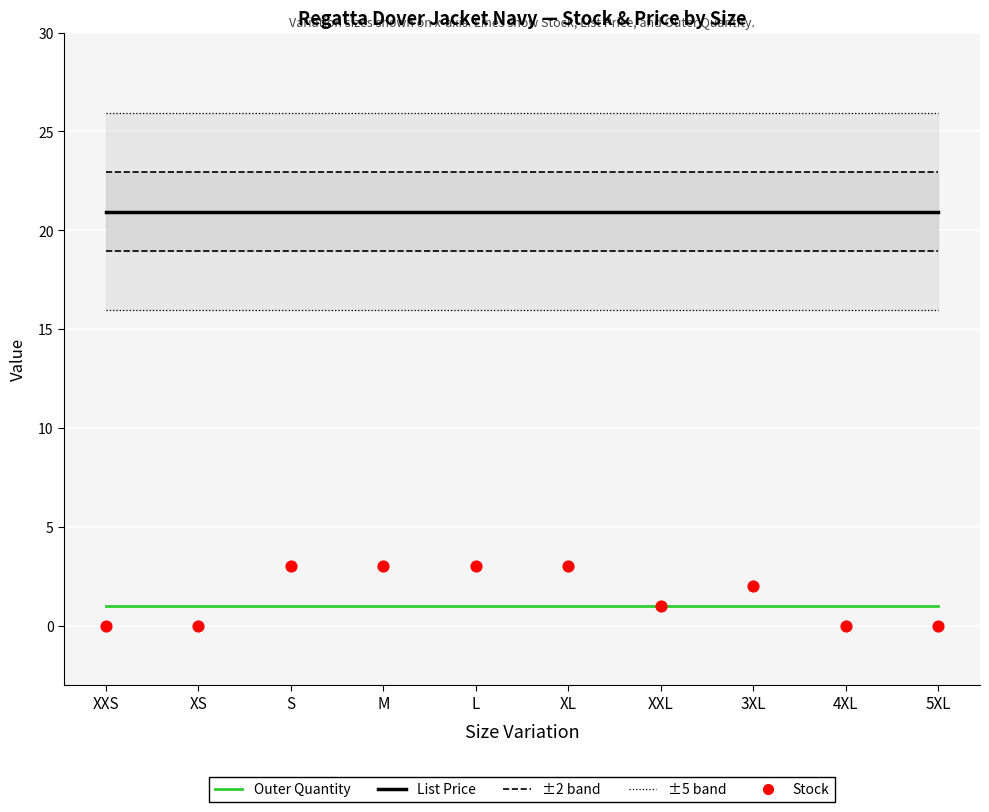

Which series contains the lowest Y value?

Stock